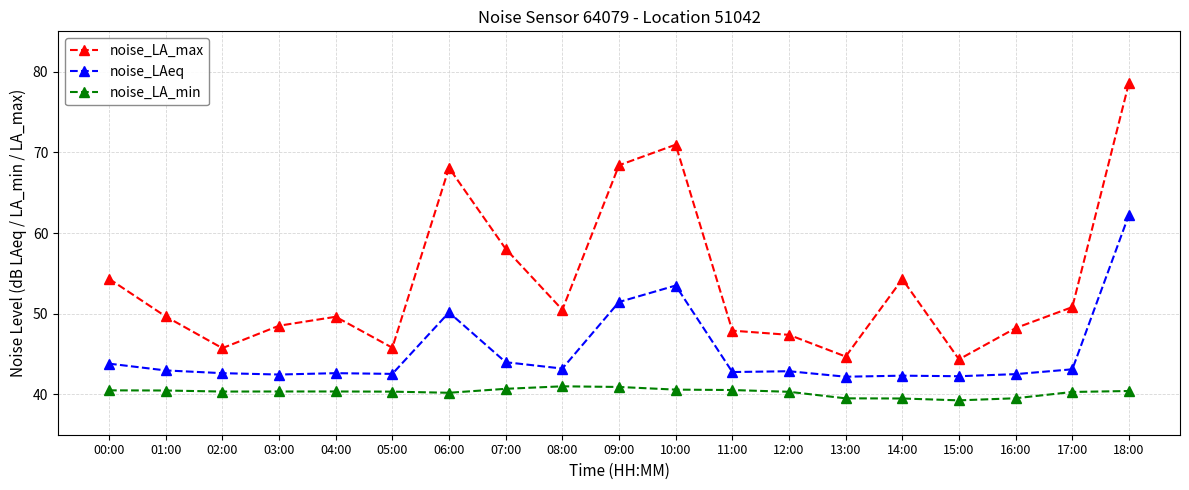

True or false: noise_LA_min and noise_LA_max cross at least once.

False